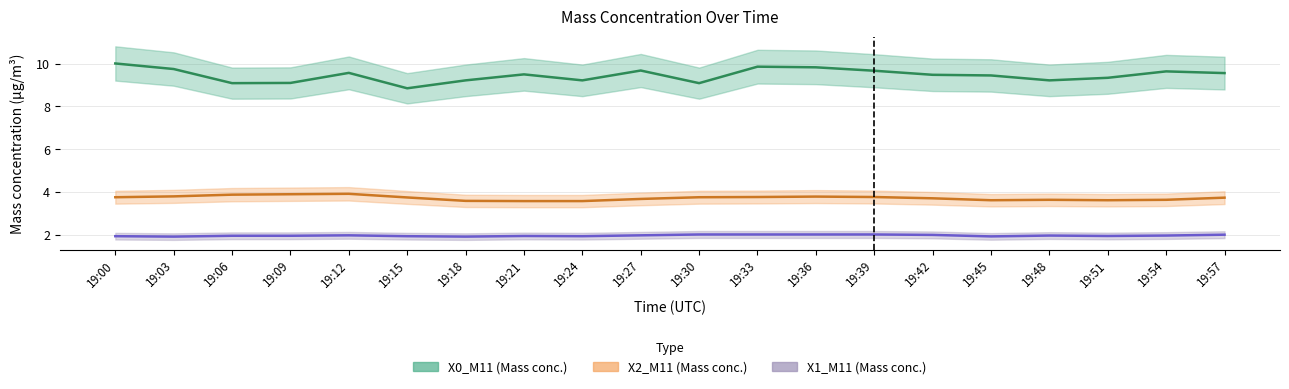

Reading left to right, transcribe all the data shown in this chart.

X0_M11: 19:00=10.0	19:03=9.8	19:06=9.1	19:09=9.1	19:12=9.6	19:15=8.8	19:18=9.2	19:21=9.5	19:24=9.2	19:27=9.7	19:30=9.1	19:33=9.9	19:36=9.8	19:39=9.7	19:42=9.5	19:45=9.4	19:48=9.2	19:51=9.3	19:54=9.6	19:57=9.6
X2_M11: 19:00=3.8	19:03=3.8	19:06=3.9	19:09=3.9	19:12=3.9	19:15=3.8	19:18=3.6	19:21=3.6	19:24=3.6	19:27=3.7	19:30=3.8	19:33=3.8	19:36=3.8	19:39=3.8	19:42=3.7	19:45=3.6	19:48=3.6	19:51=3.6	19:54=3.6	19:57=3.7
X1_M11: 19:00=1.9	19:03=1.9	19:06=2.0	19:09=2.0	19:12=2.0	19:15=1.9	19:18=1.9	19:21=1.9	19:24=1.9	19:27=2.0	19:30=2.0	19:33=2.0	19:36=2.0	19:39=2.0	19:42=2.0	19:45=1.9	19:48=2.0	19:51=1.9	19:54=2.0	19:57=2.0